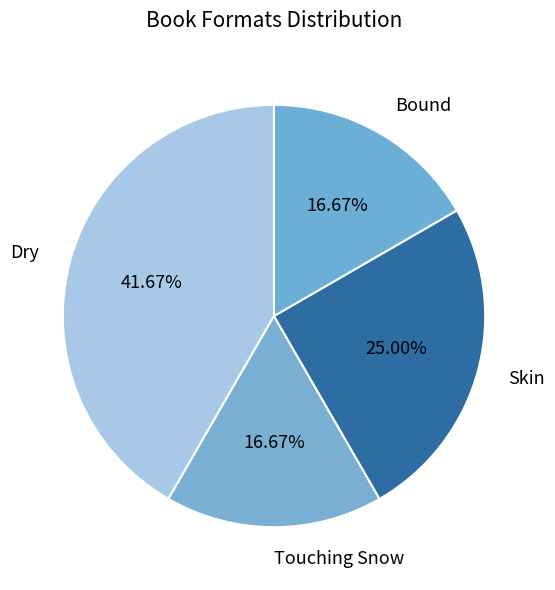

The Touching Snow slice represents 17% of the pie. True or false?

True